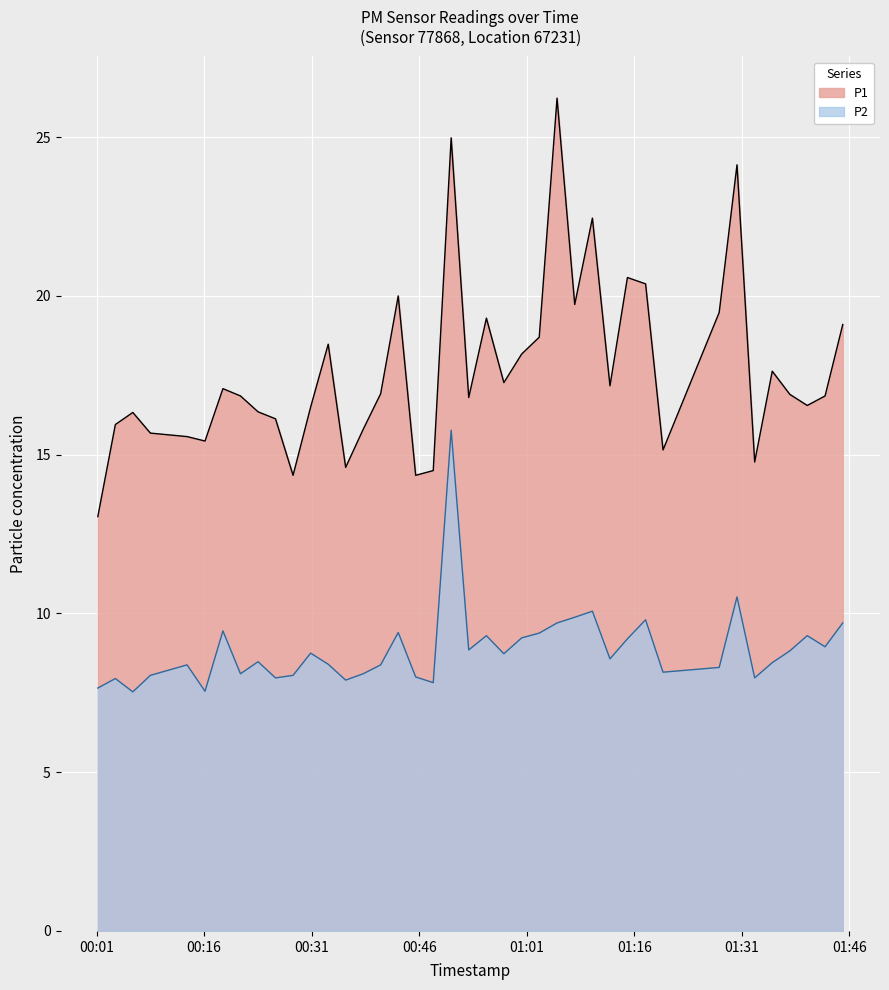

List the labels in order of P1 value, largest first.

2023-09-12T01:05:13, 2023-09-12T00:50:27, 2023-09-12T01:30:19, 2023-09-12T01:10:09, 2023-09-12T01:15:02, 2023-09-12T01:17:34, 2023-09-12T00:43:04, 2023-09-12T01:07:41, 2023-09-12T01:27:50, 2023-09-12T00:55:22, 2023-09-12T01:45:04, 2023-09-12T01:02:44, 2023-09-12T00:33:18, 2023-09-12T01:00:17, 2023-09-12T01:35:14, 2023-09-12T00:57:48, 2023-09-12T01:12:36, 2023-09-12T00:18:37, 2023-09-12T00:40:37, 2023-09-12T01:37:41, 2023-09-12T00:21:04, 2023-09-12T01:42:36, 2023-09-12T00:52:54, 2023-09-12T01:40:07, 2023-09-12T00:30:51, 2023-09-12T00:23:31, 2023-09-12T00:06:03, 2023-09-12T00:25:57, 2023-09-12T00:03:37, 2023-09-12T00:38:11, 2023-09-12T00:08:30, 2023-09-12T00:13:37, 2023-09-12T00:16:07, 2023-09-12T01:20:00, 2023-09-12T01:32:47, 2023-09-12T00:35:44, 2023-09-12T00:47:57, 2023-09-12T00:28:24, 2023-09-12T00:45:30, 2023-09-12T00:01:10